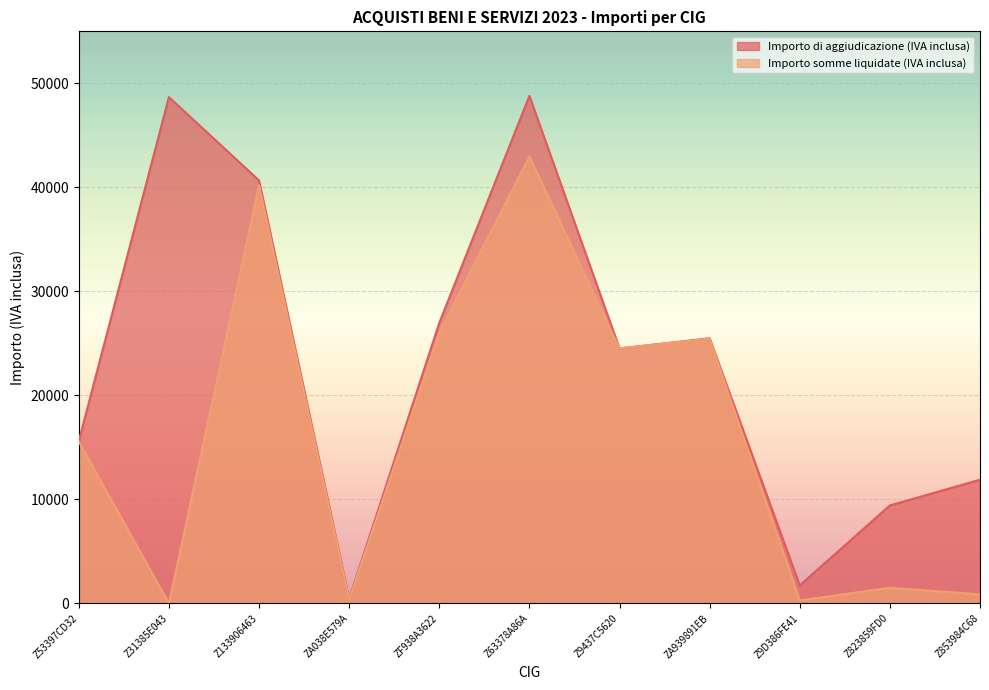

The value of Importo somme liquidate (IVA inclusa) at Z133906463 is 40196.6. True or false?

True